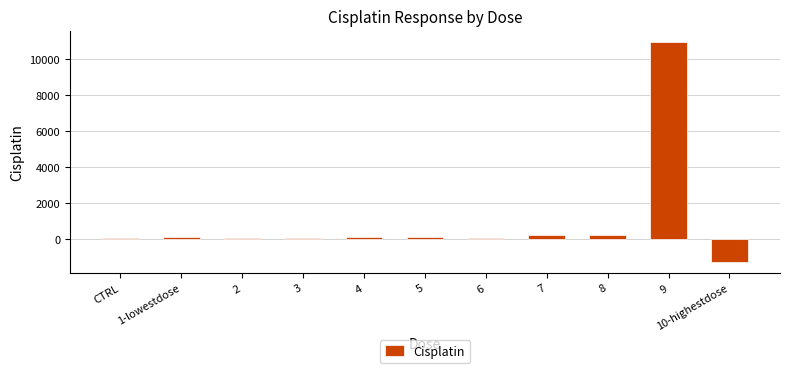

At which label does the data first exceed 111?

1-lowestdose